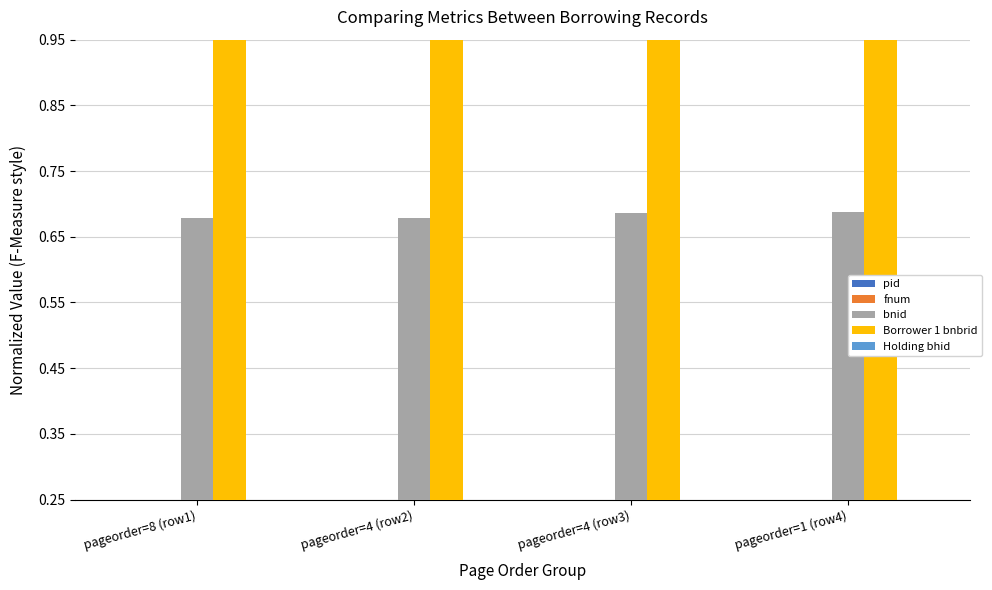

What is the label of the 1st bar from the right?

pageorder=1 (row4)